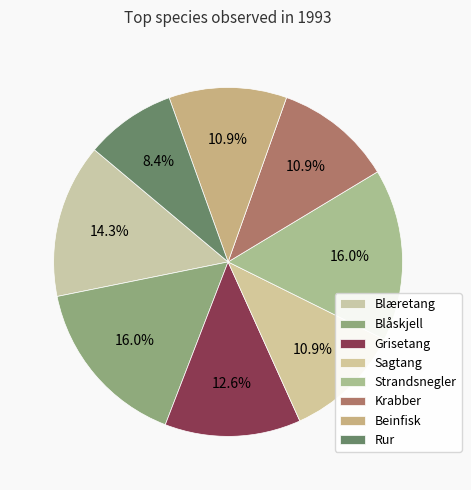

Does Beinfisk represent more than half of the total?

No